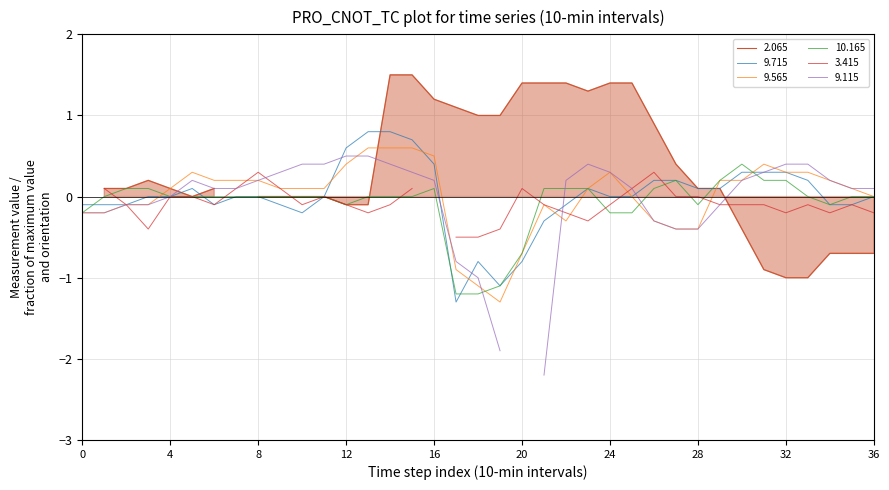

What is the average value of the 10.165 series?

-0.1